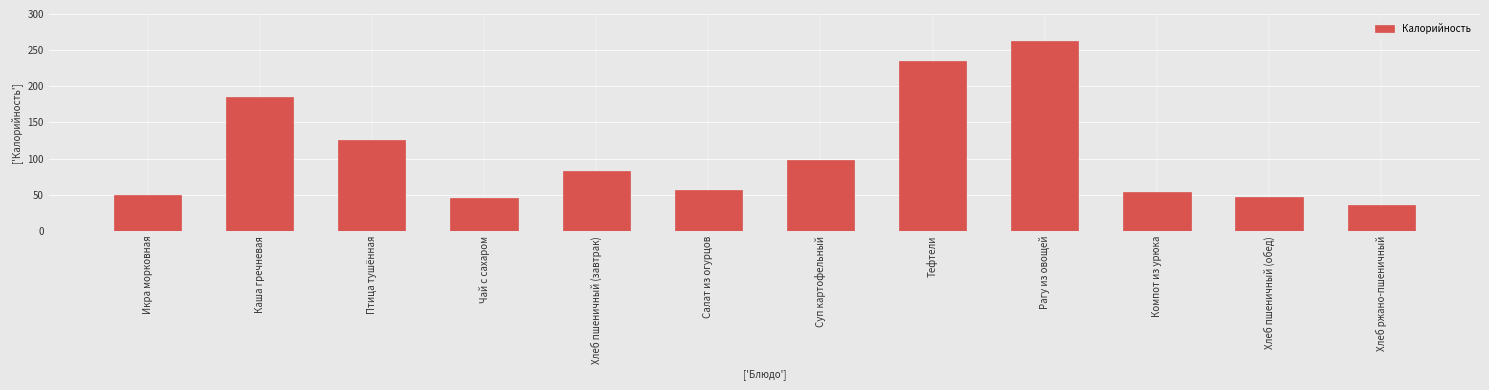

The value at Тефтели is 234.5. True or false?

True